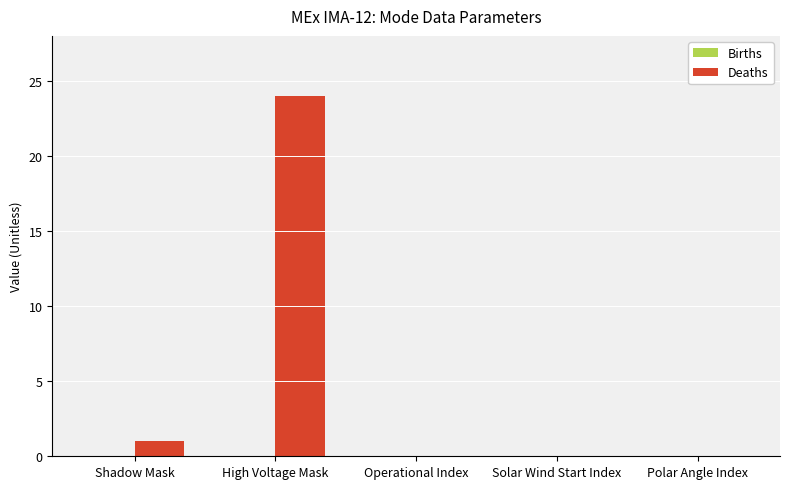

What is the sum of the values at High Voltage Mask and Solar Wind Start Index?

24